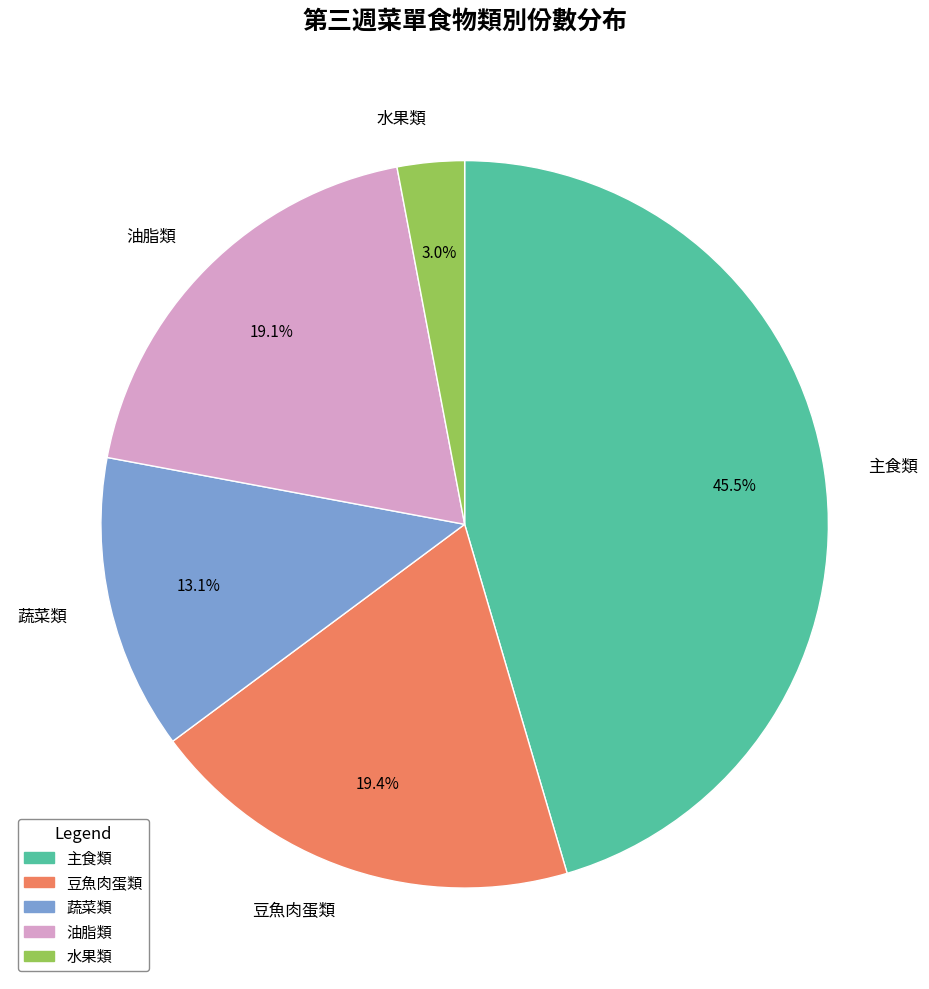

Does any single category account for the majority?

No